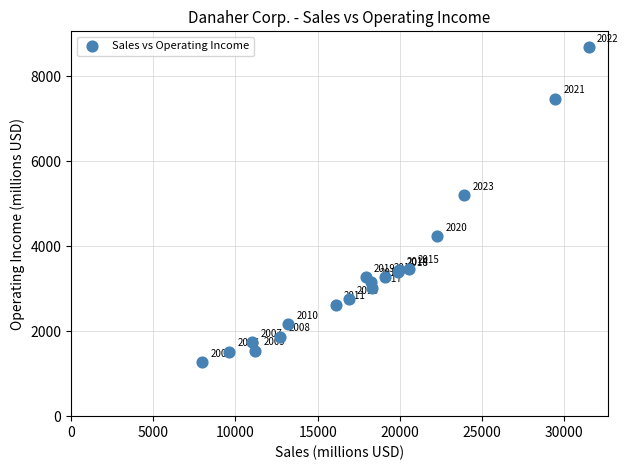

What Y value in the scatter plot is closest to 4976?

5202